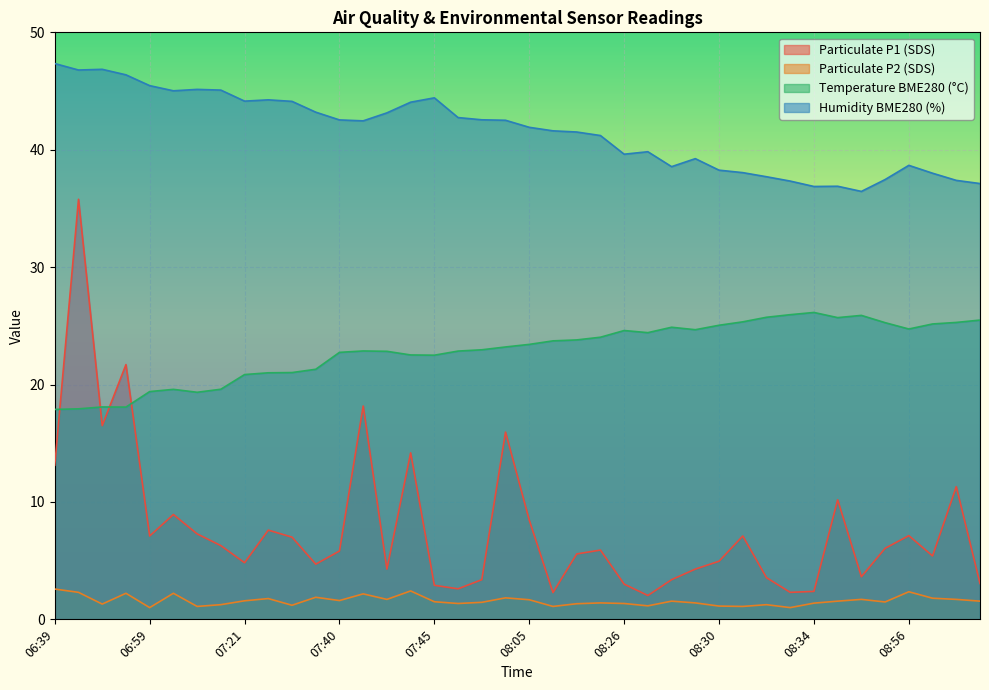

True or false: SDS_P1 has a value of 5.8 at 07:40.

True